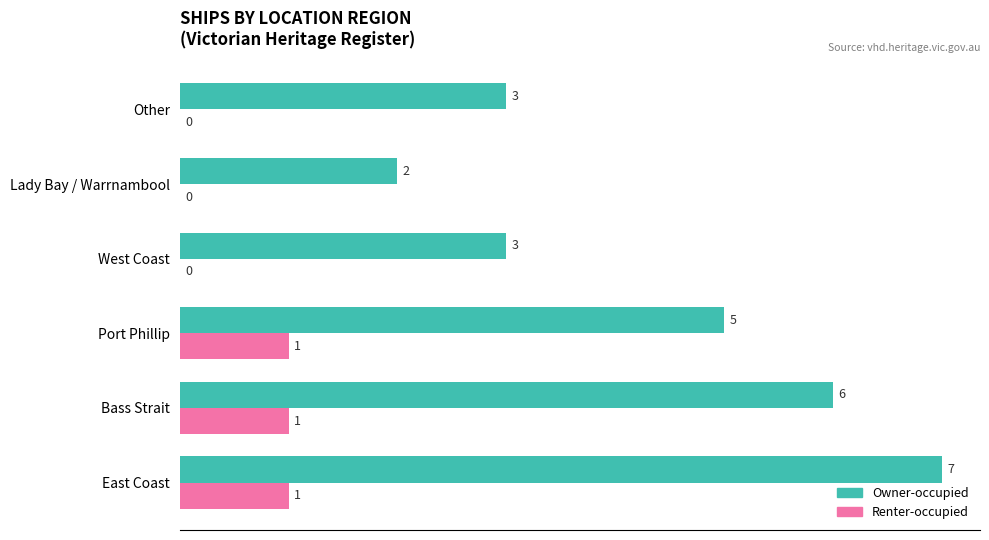

How many Owner-occupied values are between 3 and 6?

4